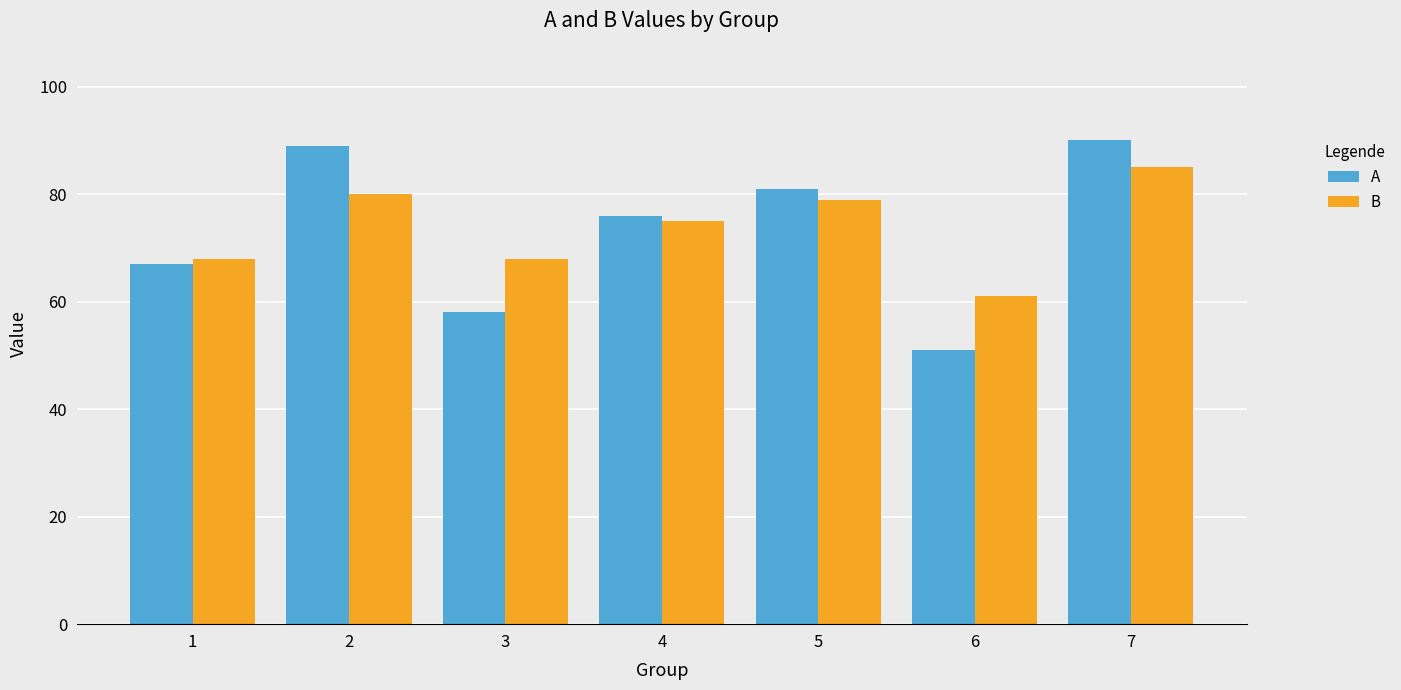

Between 4 and 6, which series saw the biggest shift?

A